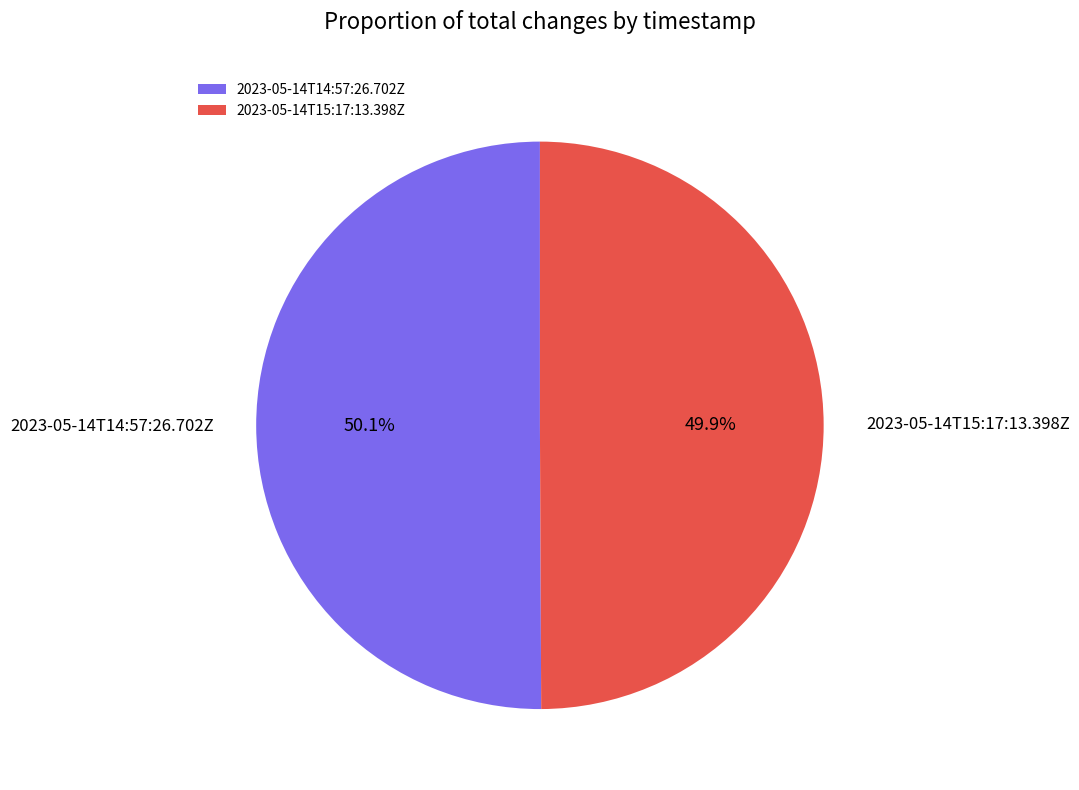

What percentage is the 2023-05-14T14:57:26.702Z slice, to the nearest percent?

50%